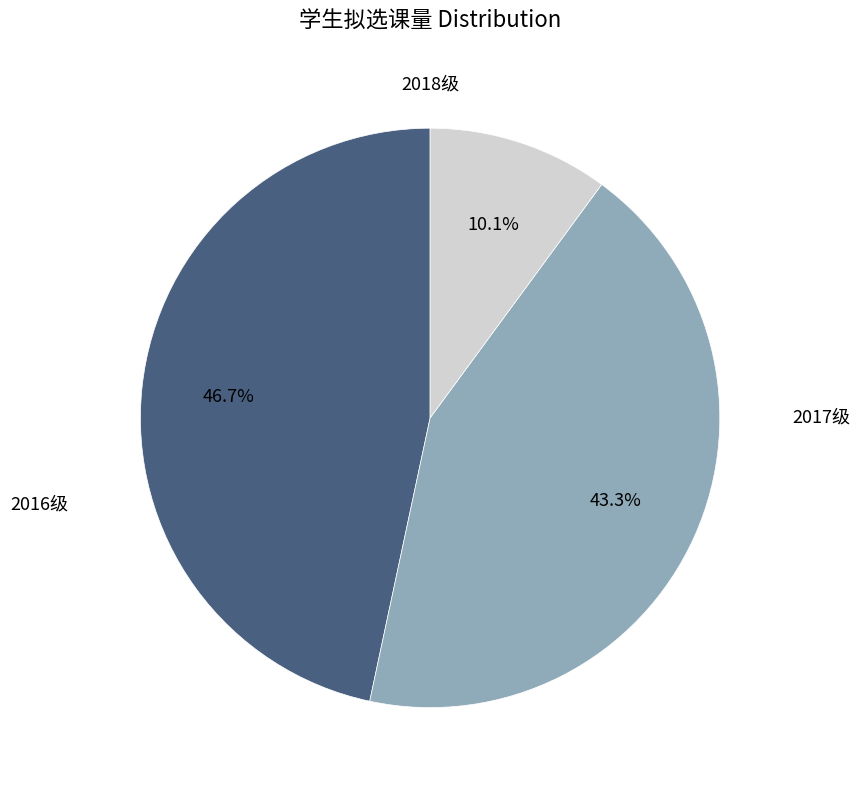

How many slices are in this pie chart?

3